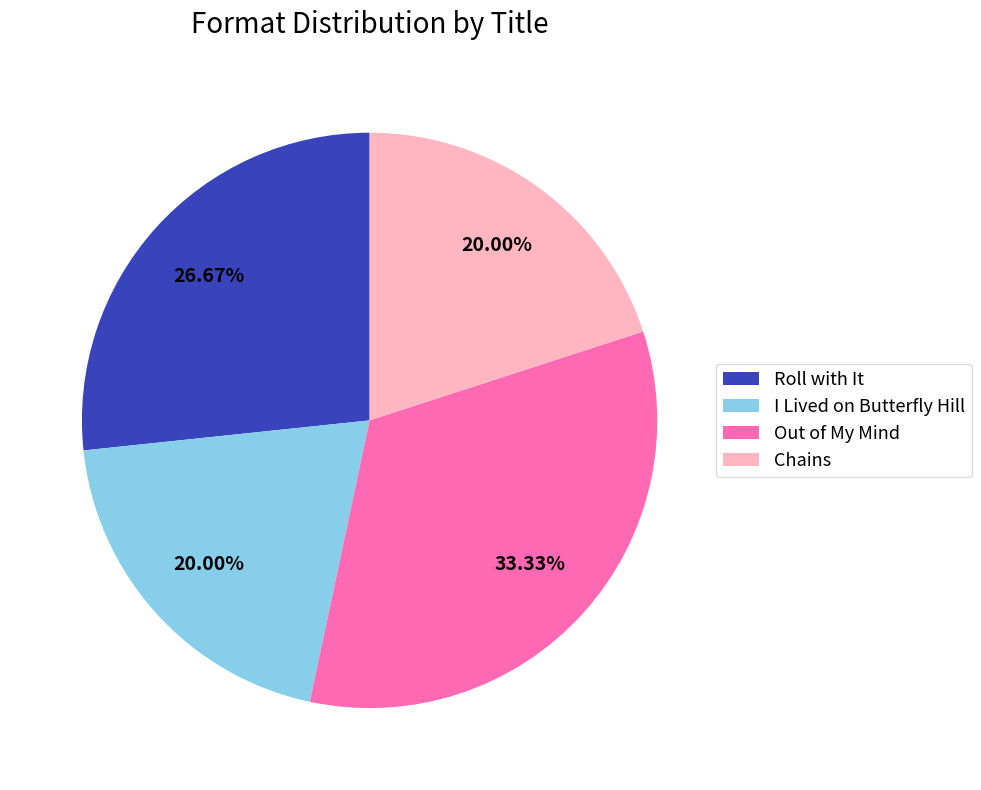

Does Out of My Mind represent more than half of the total?

No